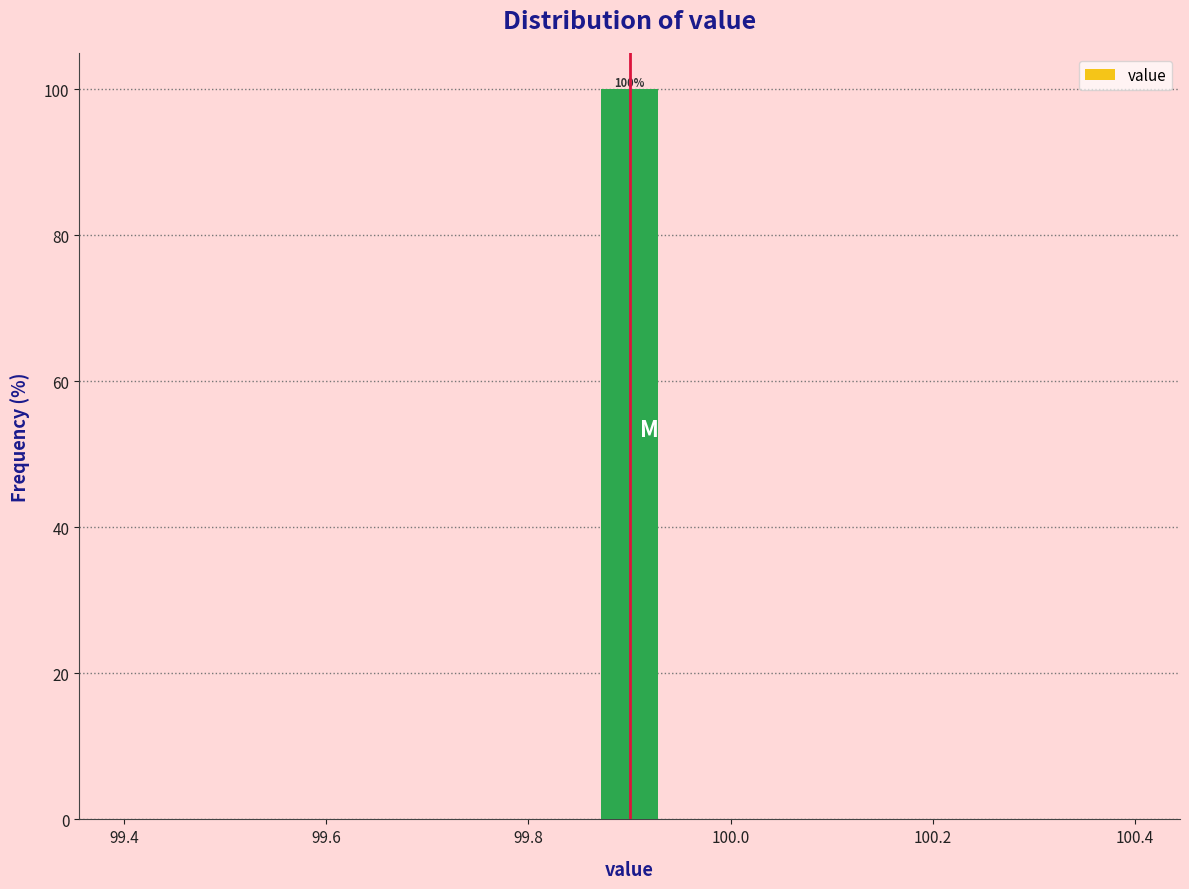

Around what value on the x-axis is the tallest bar? Give the approximate position of its centre, as read against the axis.

99.90